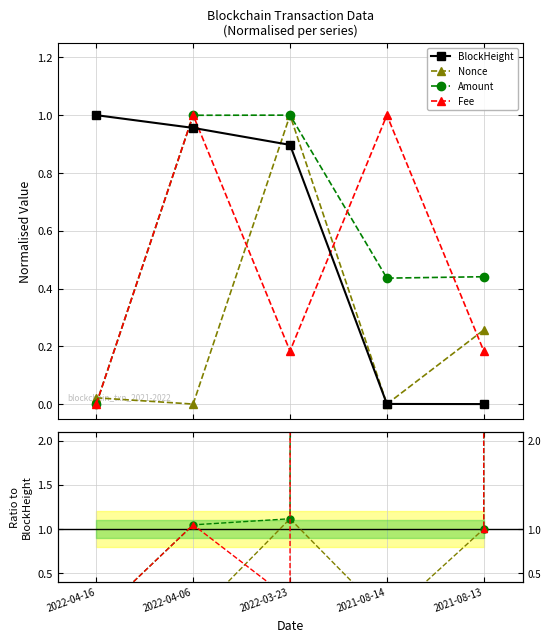

How many intersections are there between Fee and Amount?

2